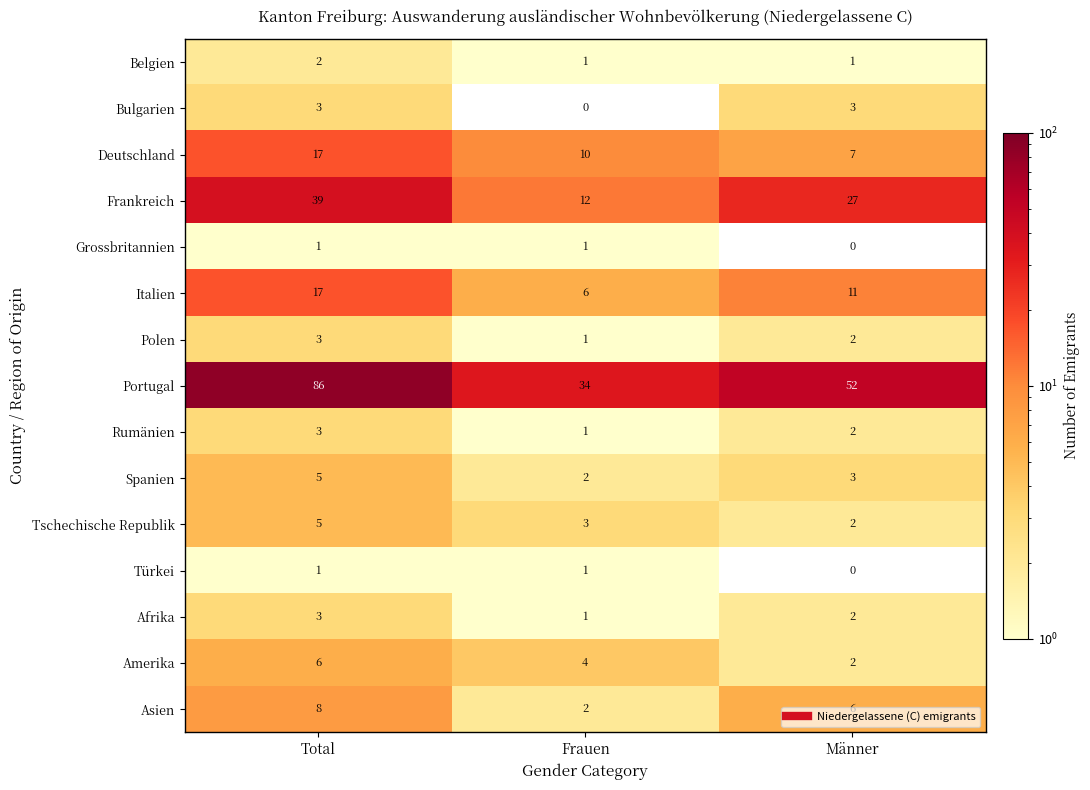

How many data points in Tschechische Republik are above 3?

1